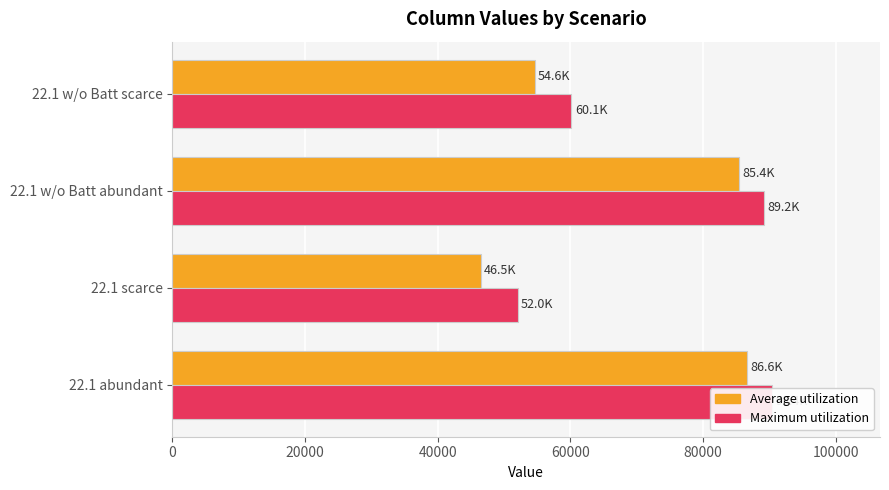

What is the value of the Average utilization bar at the 1st from the left?

86636.4